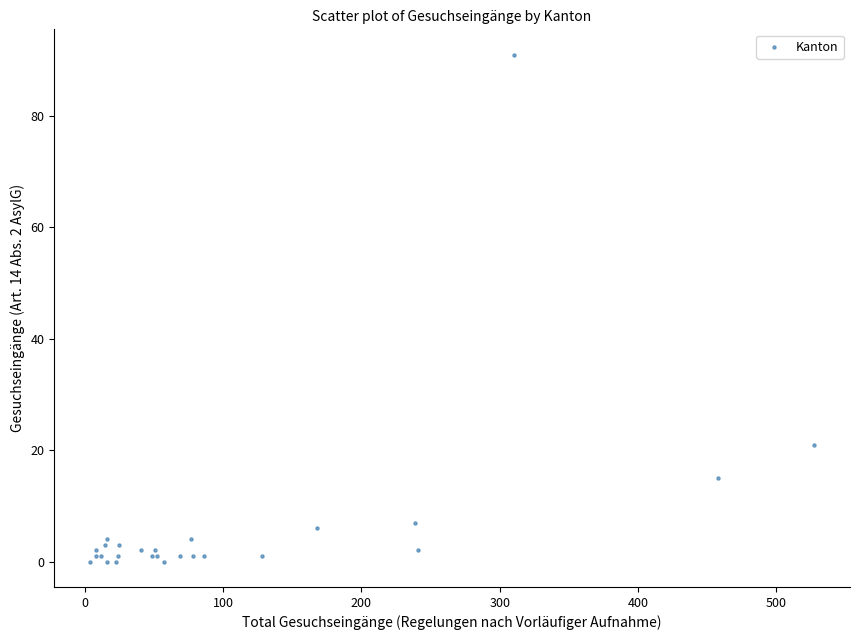

What Y value in the scatter plot is closest to 45?

21